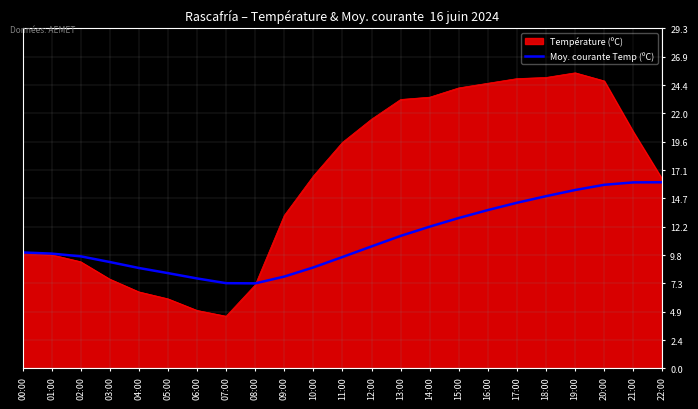

Does the chart display data point markers on the line(s)?

No